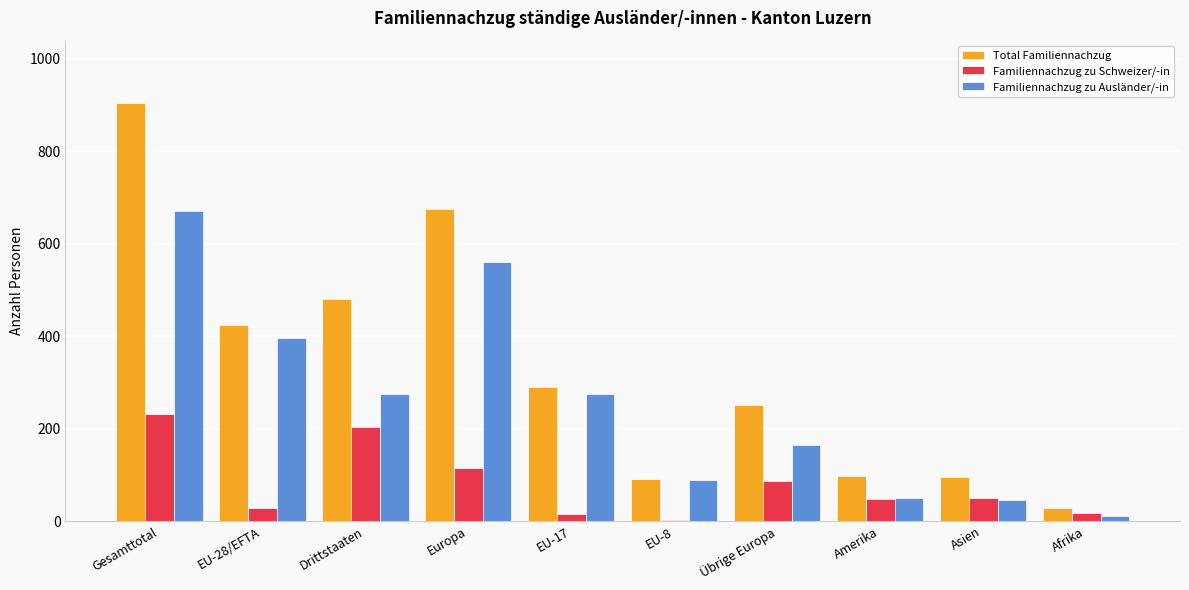

What is the sum of all Familiennachzug zu Schweizer/-in values?

800